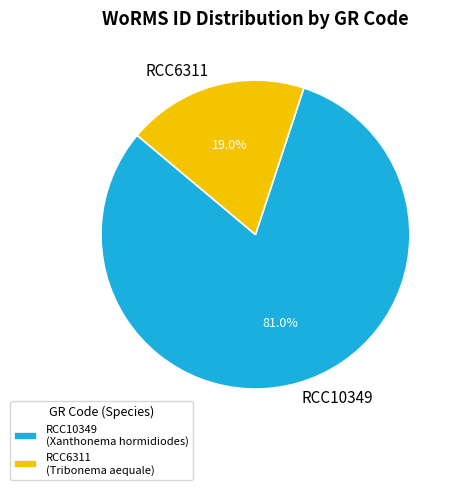

To the nearest percent, what is the average slice percentage?

50%